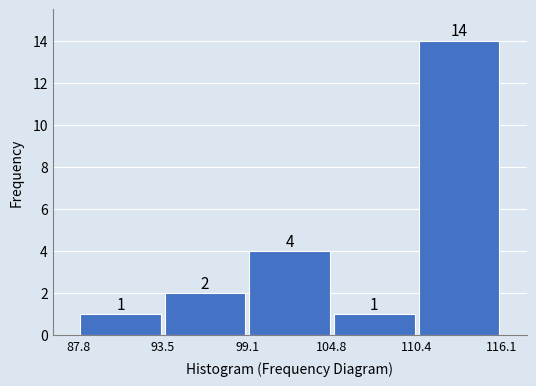

Reading left to right, transcribe this chart: for each bar, give the range it covers on the x-axis and its height.

87.8 to 93.5: 1
93.5 to 99.1: 2
99.1 to 104.8: 4
104.8 to 110.4: 1
110.4 to 116.1: 14